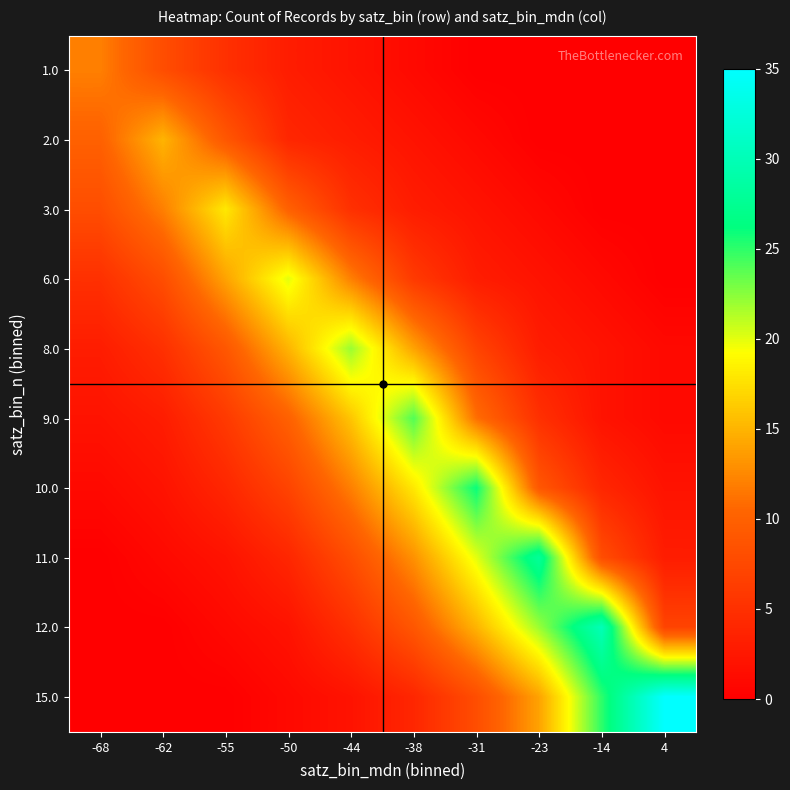

What is the total value across all series at -55?

68